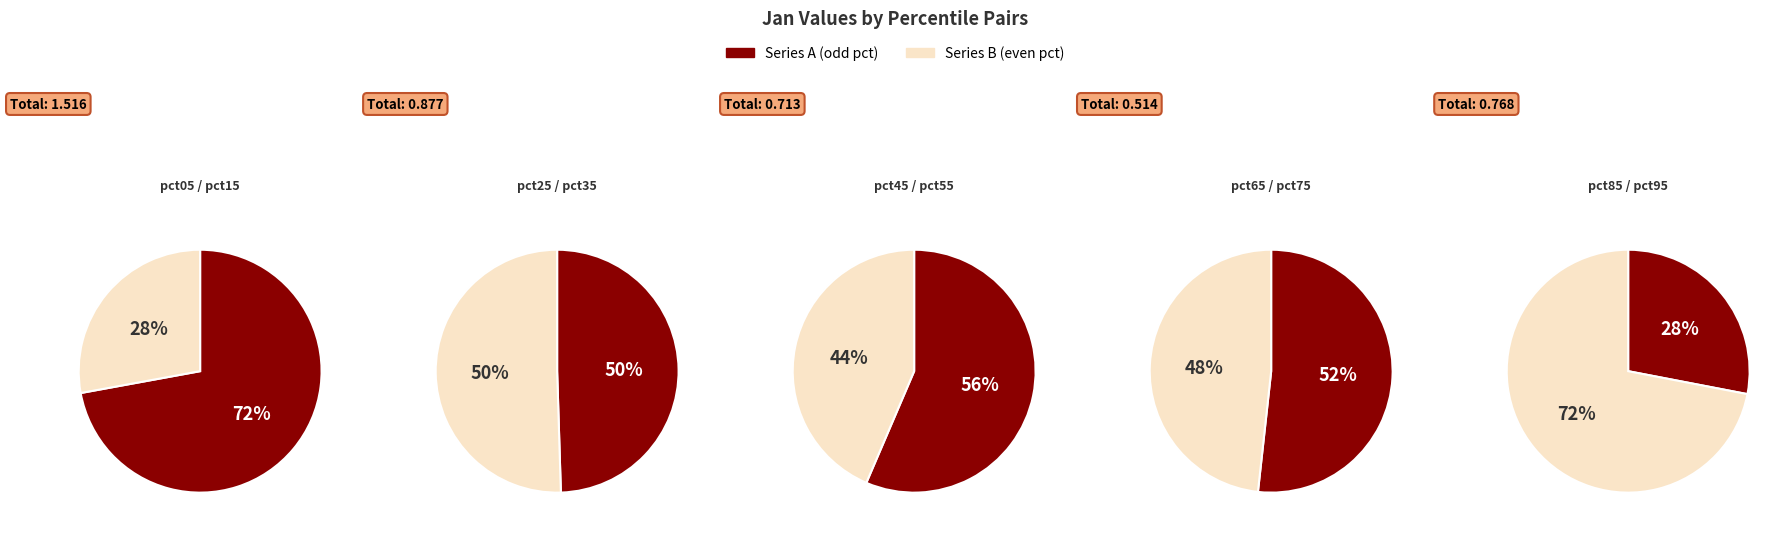

The pct85 slice represents 16% of the pie. True or false?

False